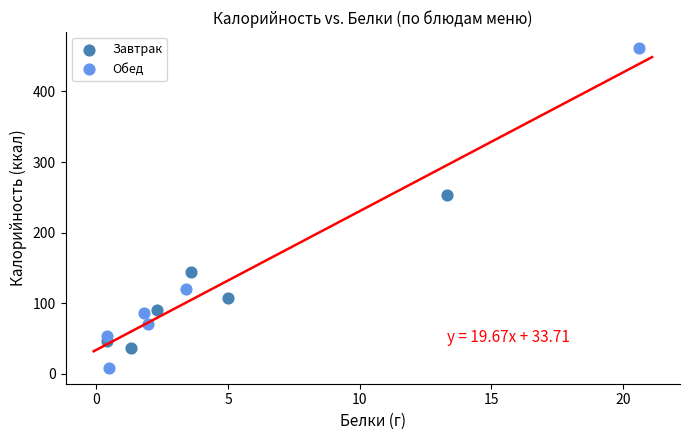

Which series contains the lowest Y value?

Обед